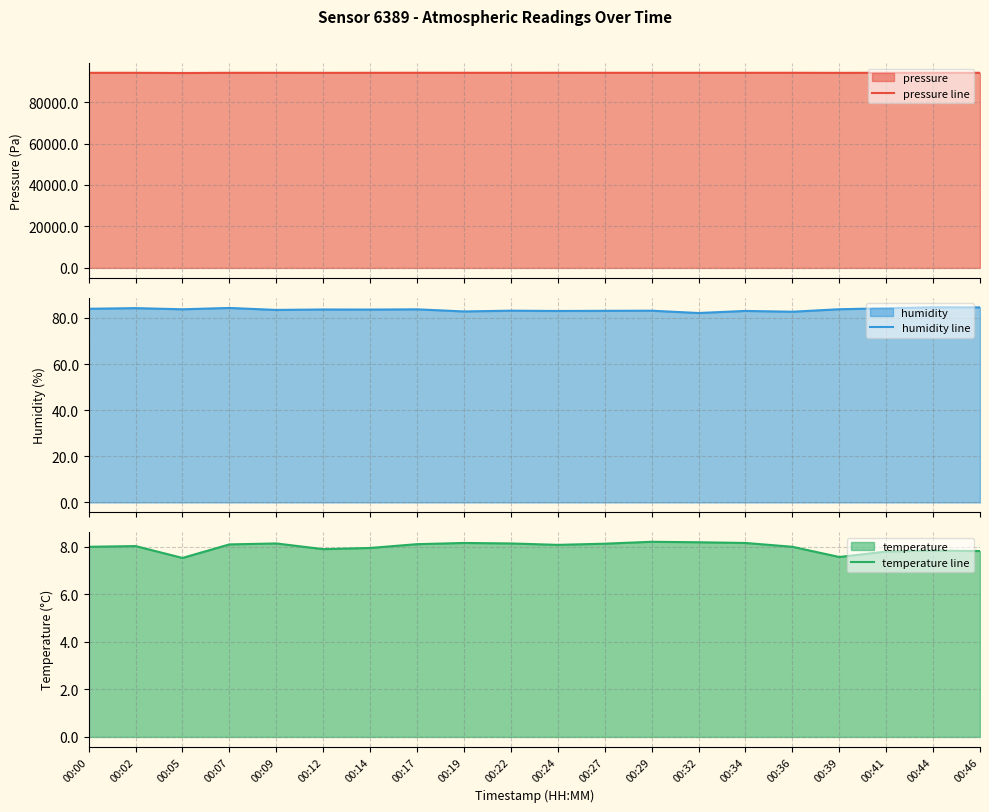

Rank the series at 00:22 from lowest to highest value.

temperature line, humidity line, pressure line